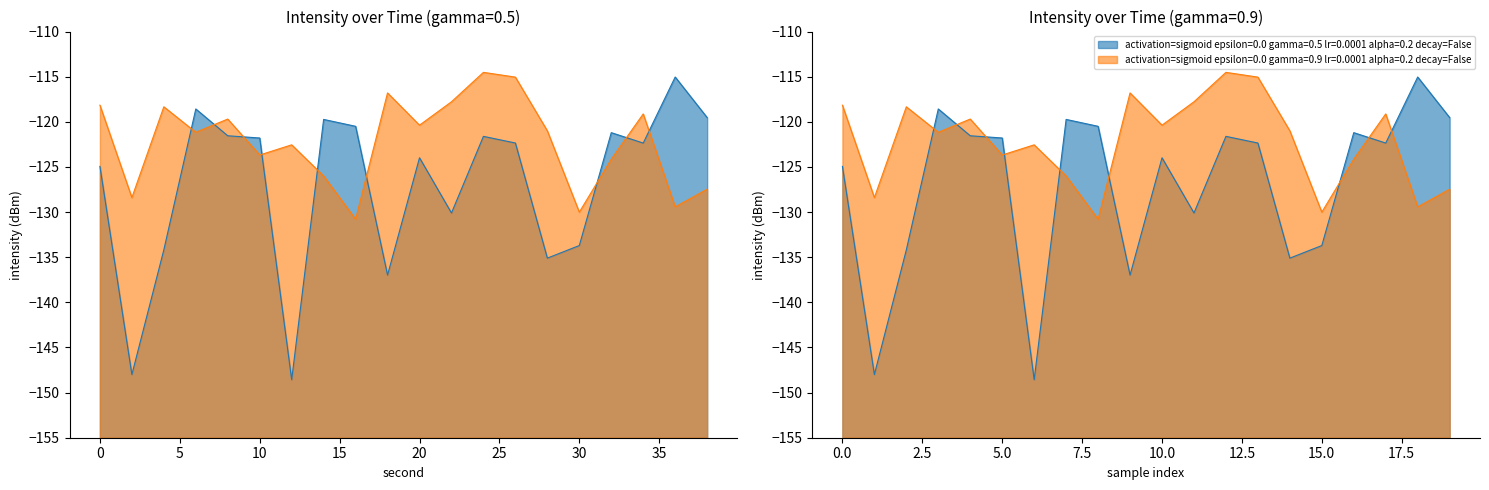

What is the difference between the second highest and minimum values in the intensity(dBm) gamma=0.9 series?

15.7